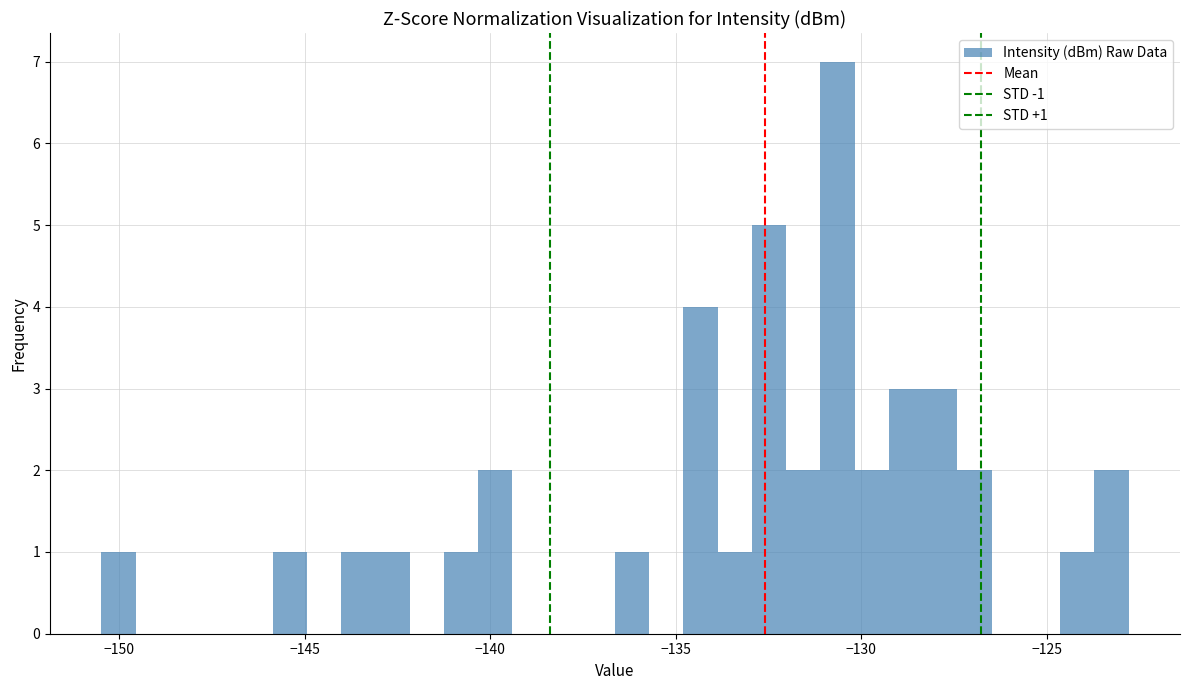

Read against the x-axis, roughly where is the centre of the tallest bar?

-130.5